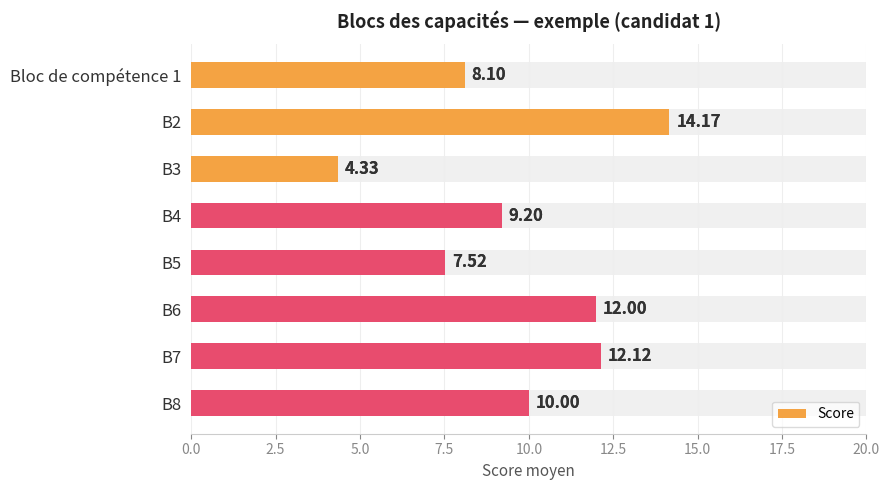

Reading left to right, list all the values displayed in this chart.

8.1	14.2	4.3	9.2	7.5	12.0	12.1	10.0